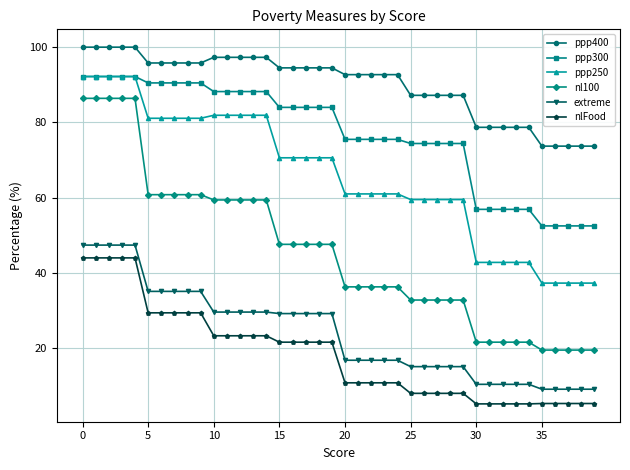

Which series has the largest total across all categories?

ppp400